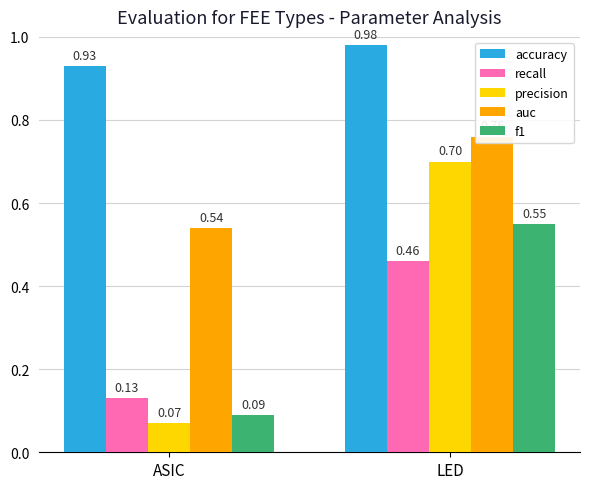

Which category has the lowest value across all series?

ASIC